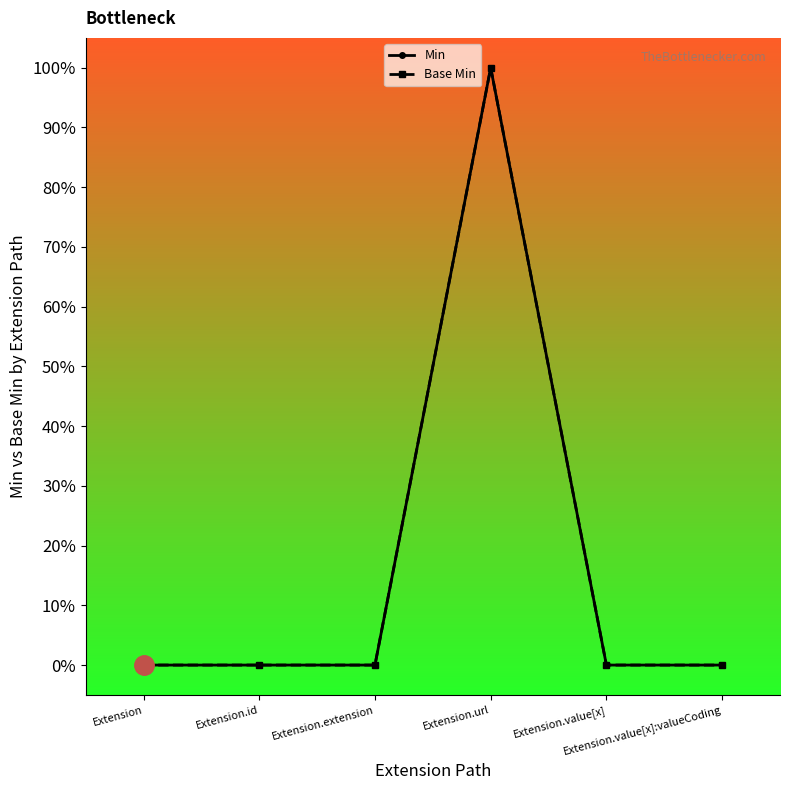

Where is the first local maximum for Base Min?

Extension.url